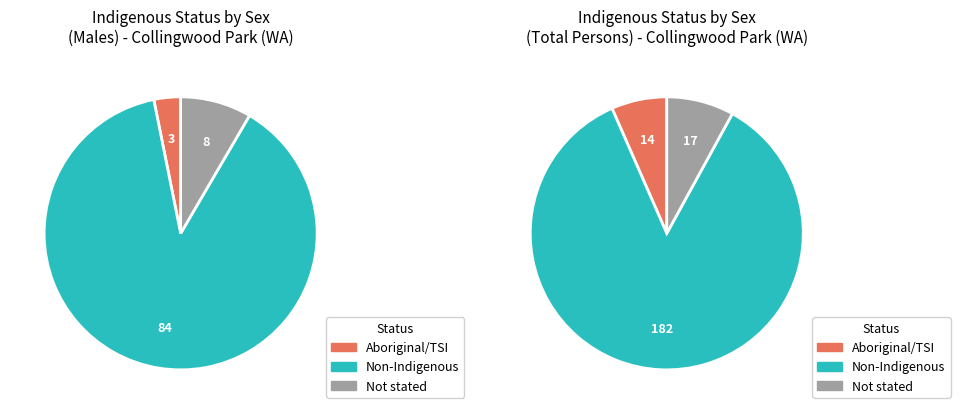

Is it true that Indigenous status not stated is 2% of the pie?

False